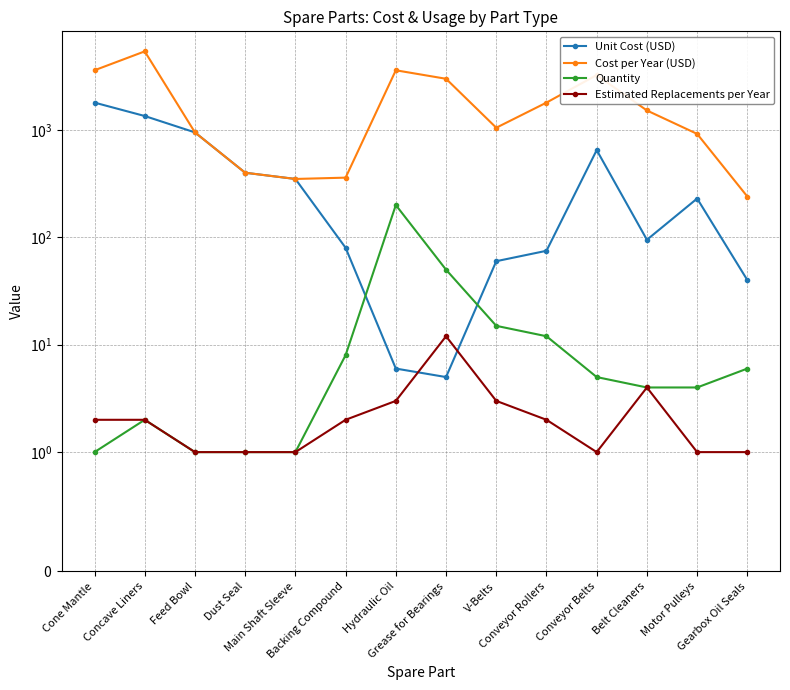

Which category has the highest value in the Cost per Year (USD) series?

Concave Liners